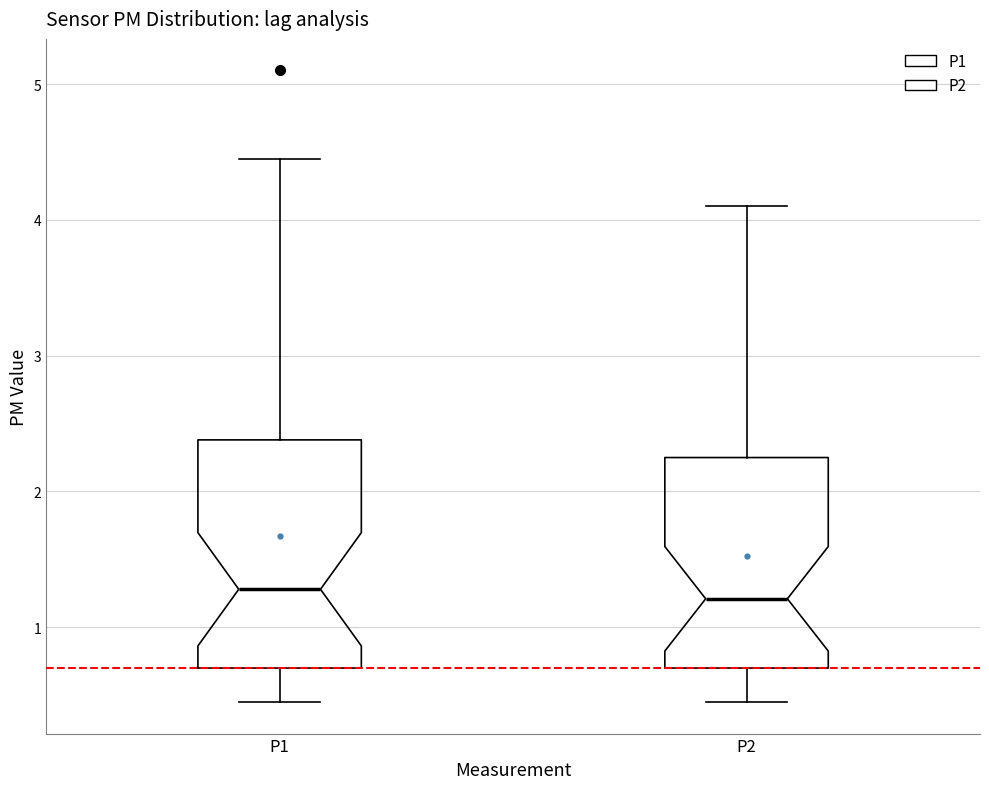

Where does the median line of the box for P2 sit on the y-axis? The values are not printed on the chart, so give them approximately, as read against the axis.

1.2